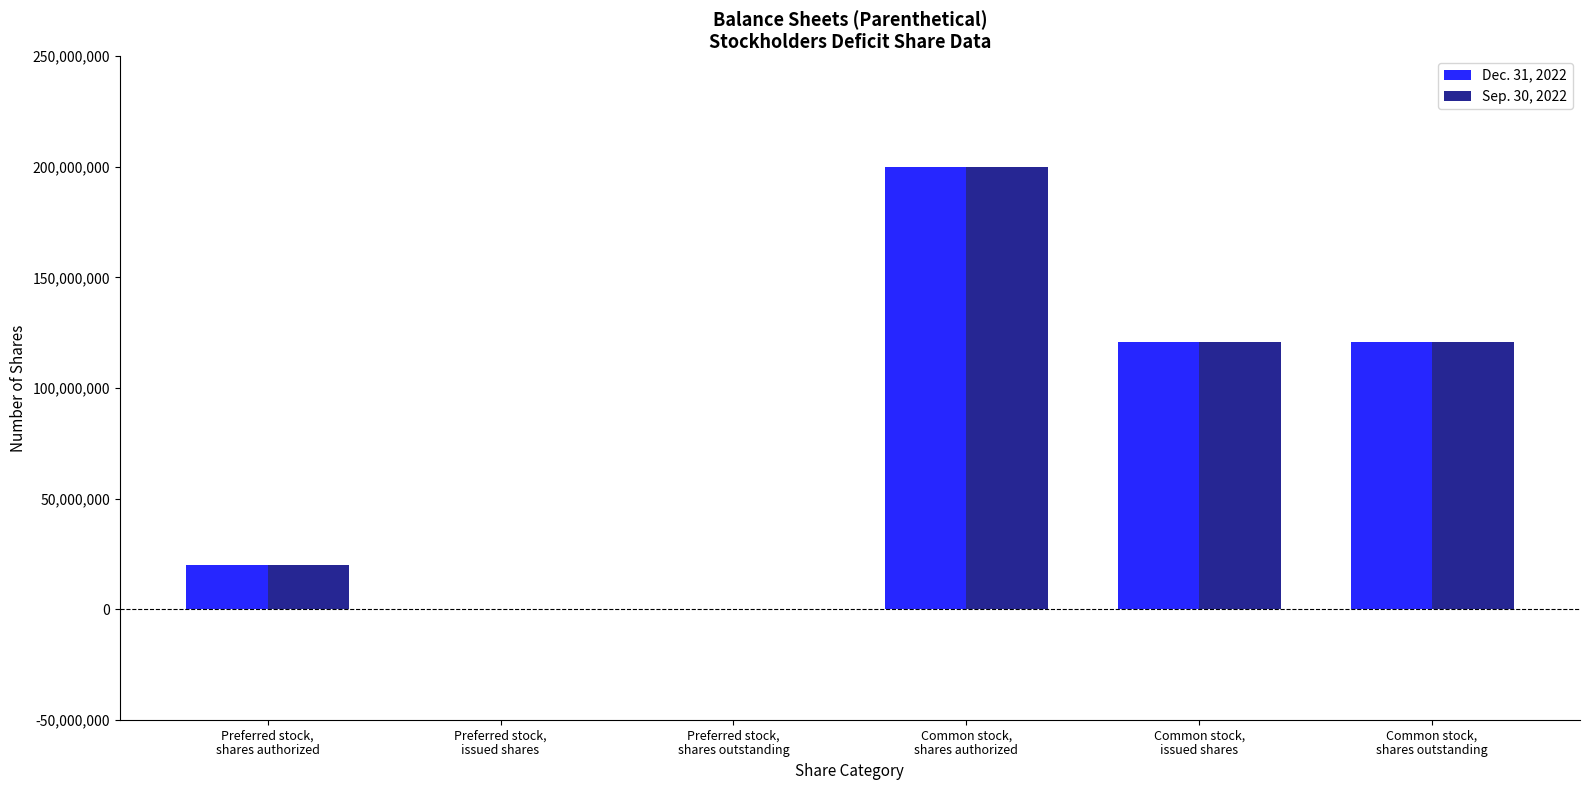

Reading left to right, extract all data points from this chart.

Dec. 31, 2022: Preferred stock,
shares authorized=20000000	Preferred stock,
issued shares=0	Preferred stock,
shares outstanding=0	Common stock,
shares authorized=200000000	Common stock,
issued shares=120942987	Common stock,
shares outstanding=120942987
Sep. 30, 2022: Preferred stock,
shares authorized=20000000	Preferred stock,
issued shares=0	Preferred stock,
shares outstanding=0	Common stock,
shares authorized=200000000	Common stock,
issued shares=120942987	Common stock,
shares outstanding=120942987